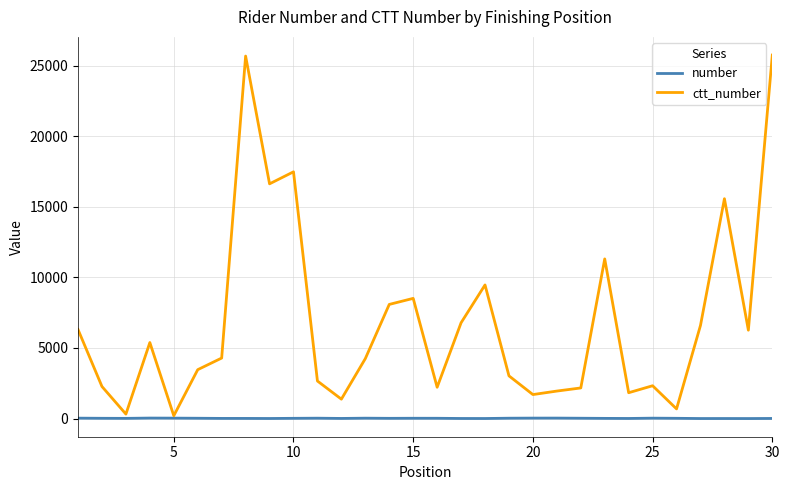

Which series has the largest total across all categories?

ctt_number